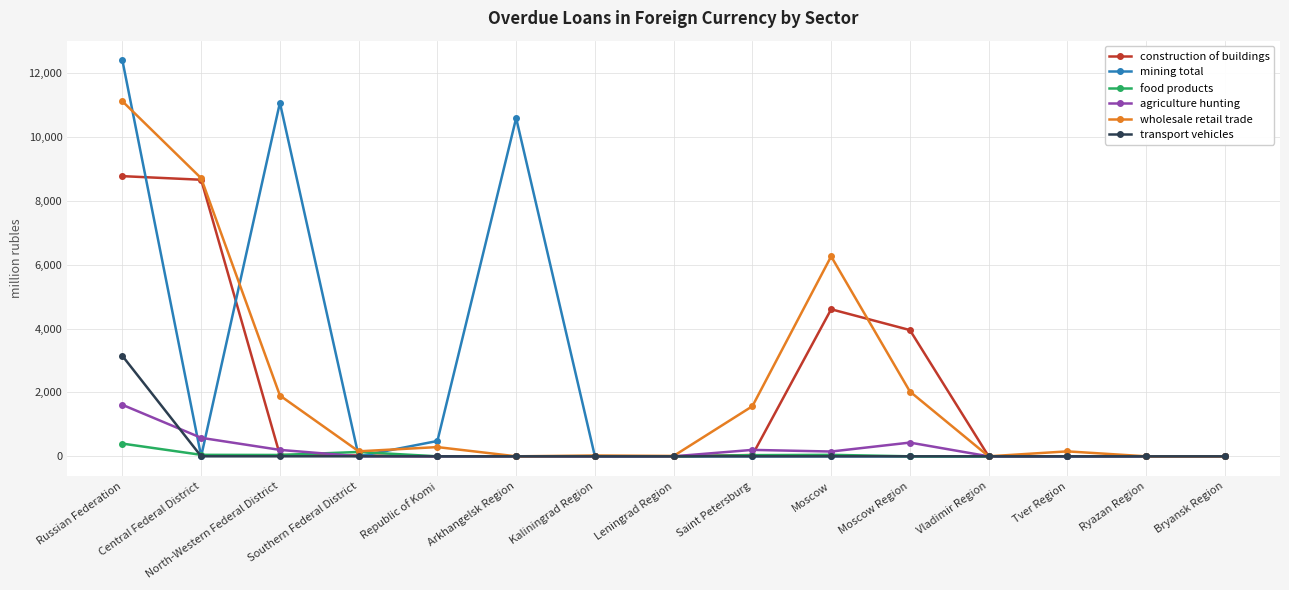

How many values in the agriculture hunting series exceed 0?

7